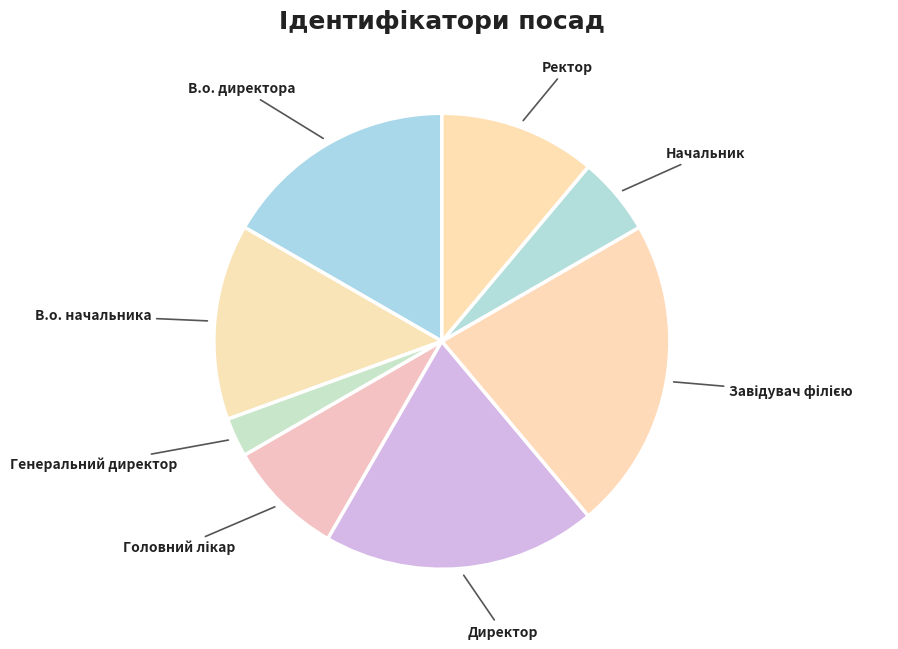

What is the smallest slice in the pie chart?

Генеральний директор